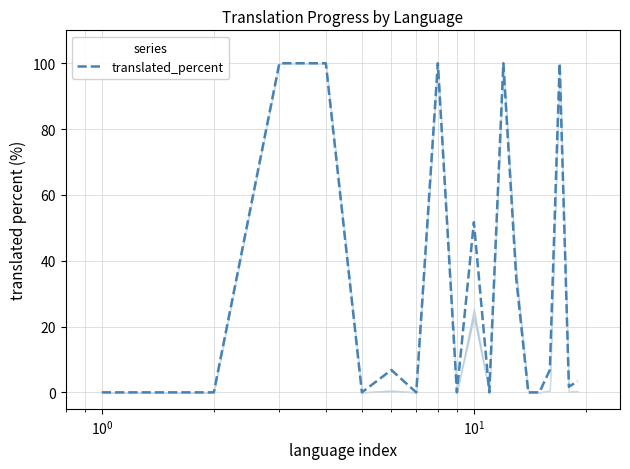

What is the greatest value displayed?

100.0